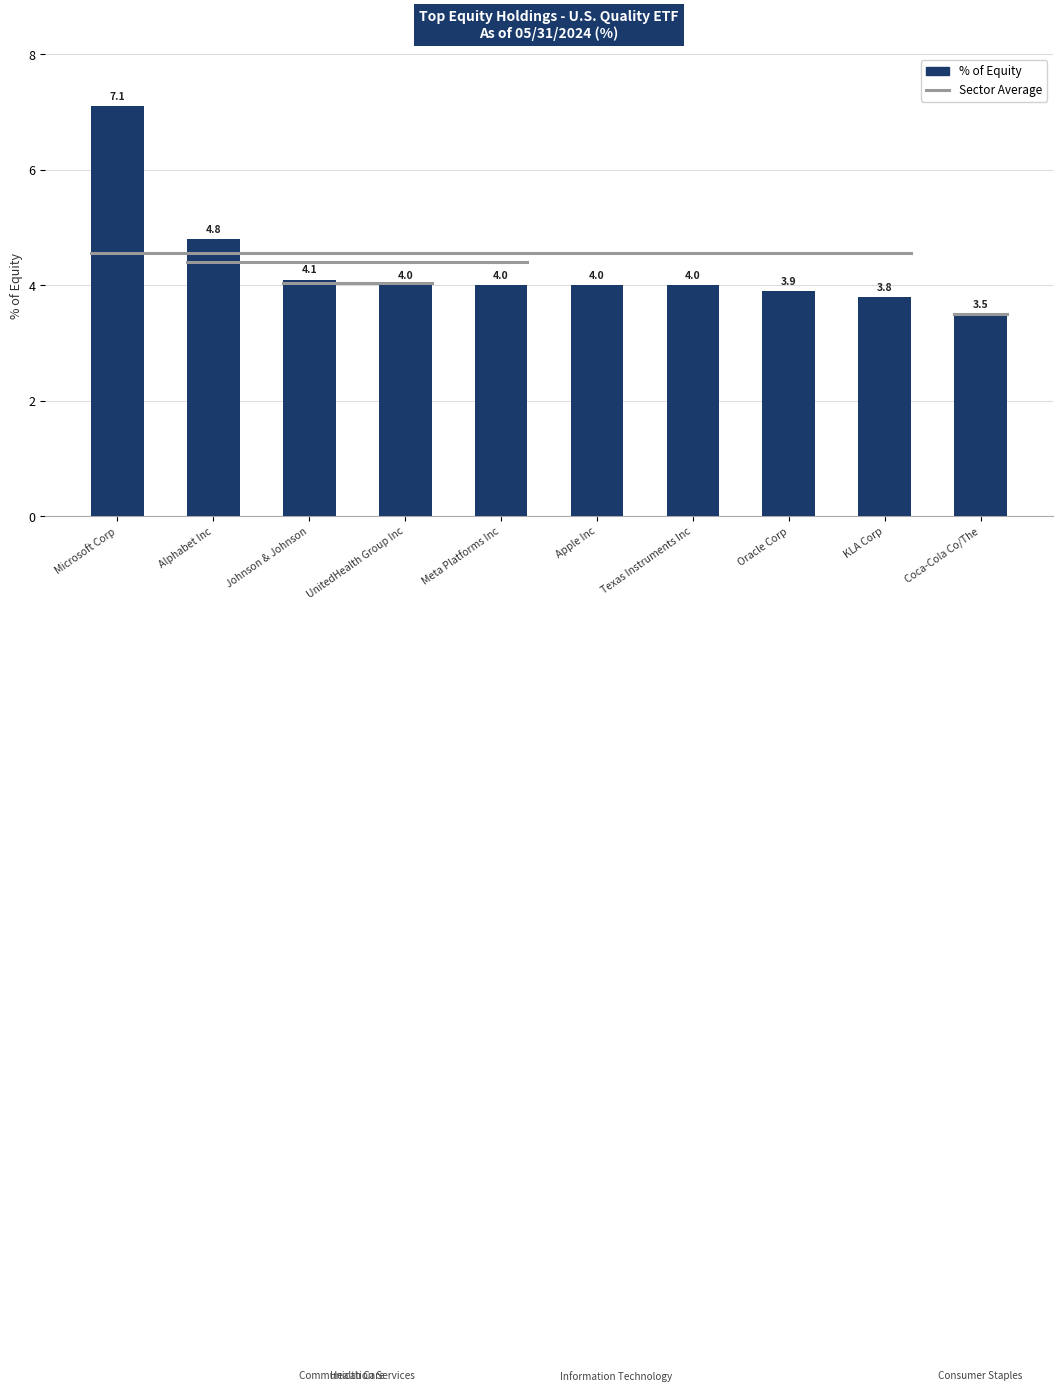

Where is the data nearest to the value 5?

Alphabet Inc